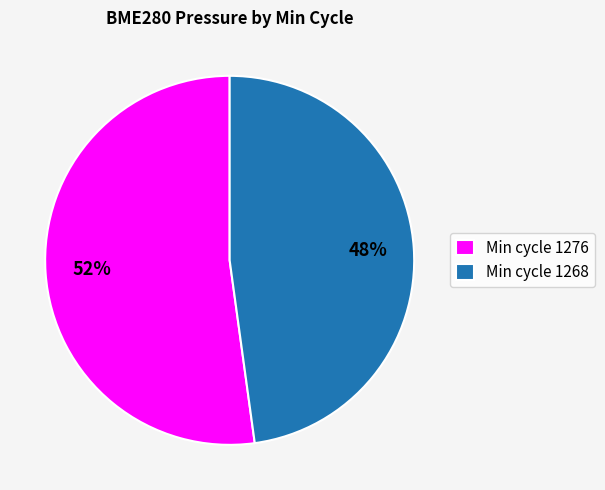

Rank the categories by value from lowest to highest.

Min cycle 1268, Min cycle 1276